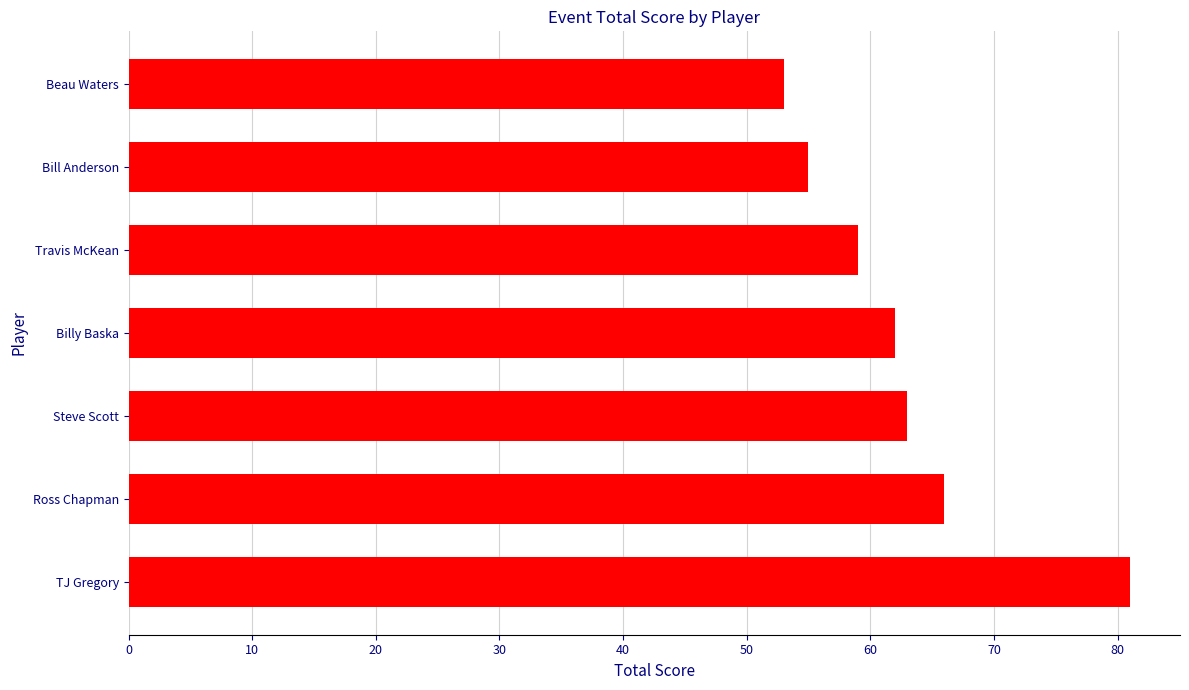

What is the sum of the values at Steve Scott and TJ Gregory?

144